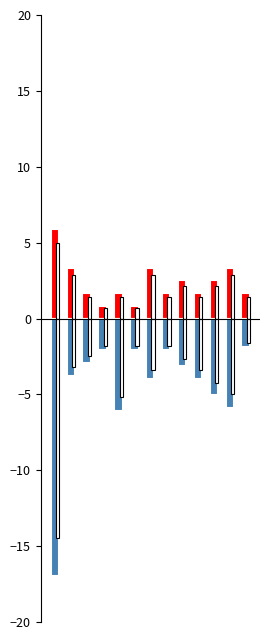

What is the minimum value shown in the chart?

-17.0